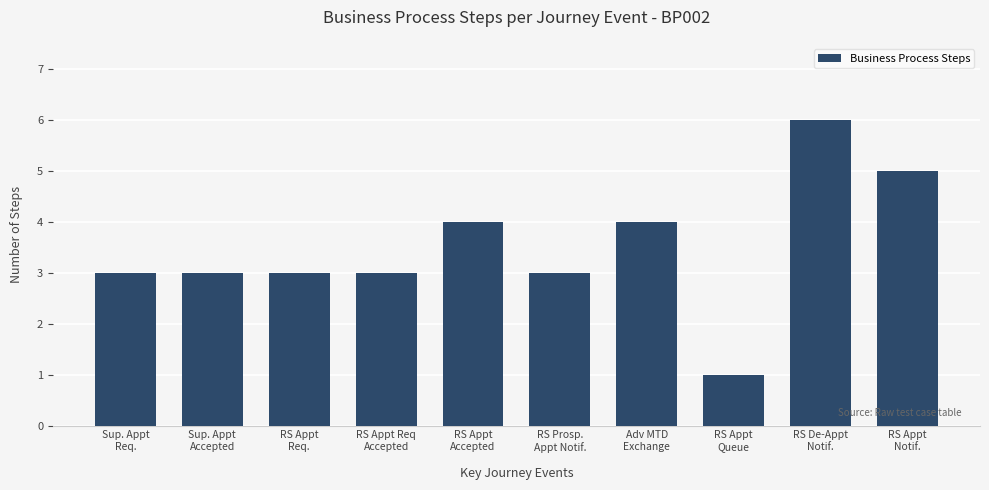

What is the average value?

4